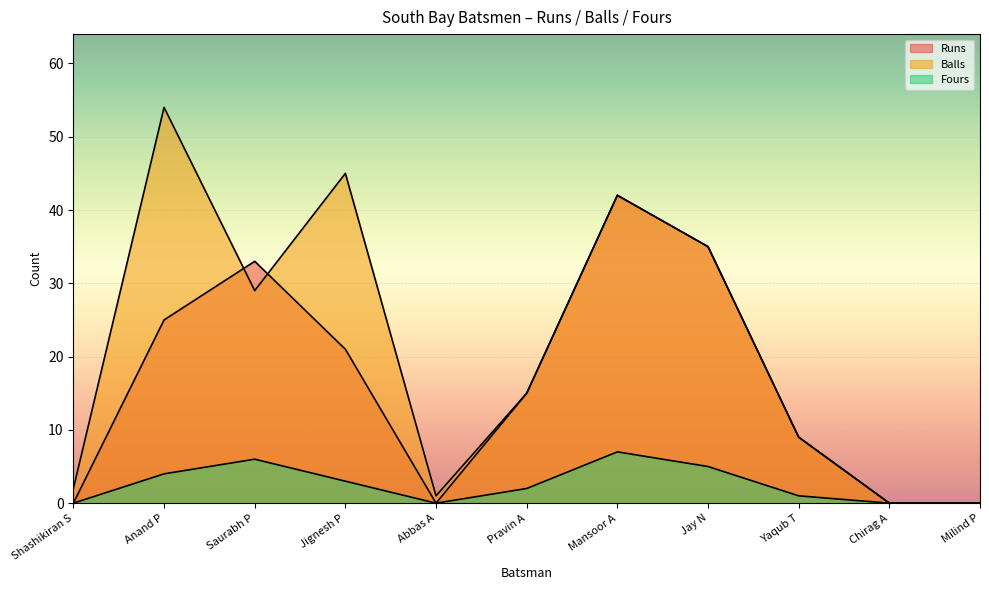

What is the maximum value for Fours?

7